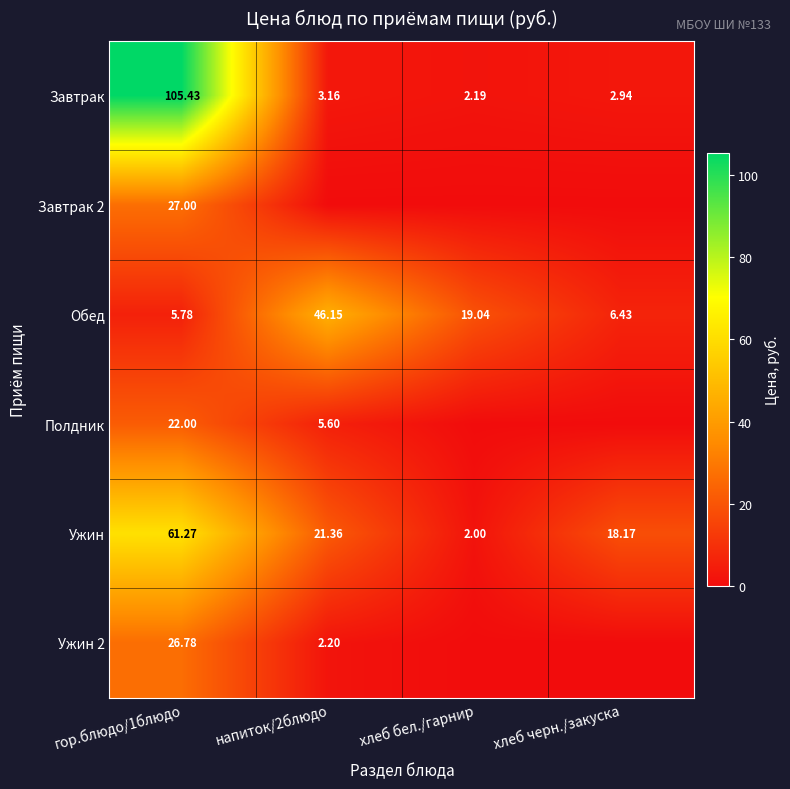

The value of Завтрак at хлеб черн./закуска is 1.3. True or false?

False